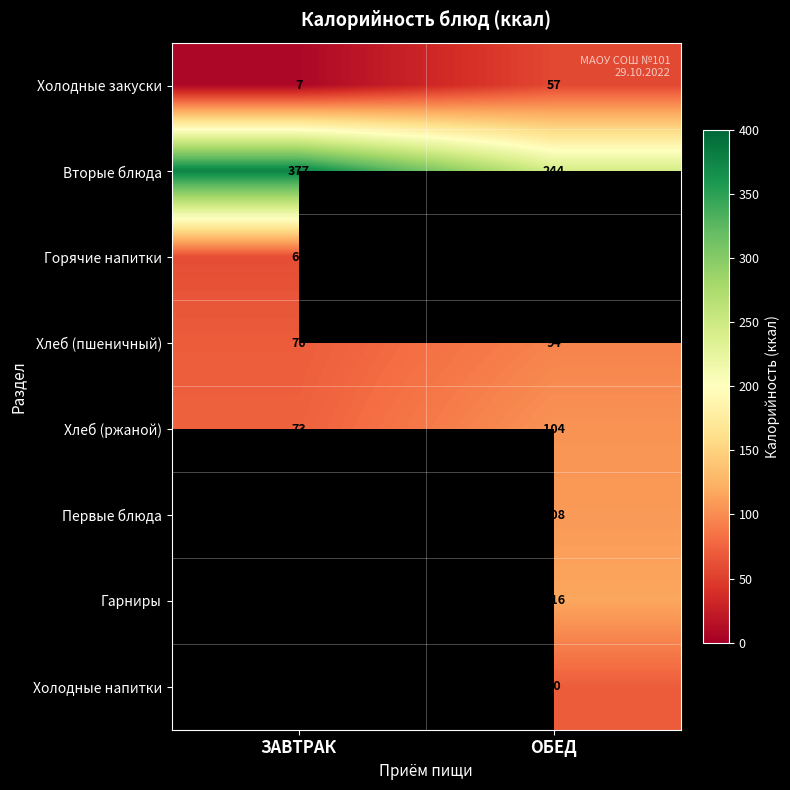

The Вторые блюда series shows 534 at ЗАВТРАК. True or false?

False